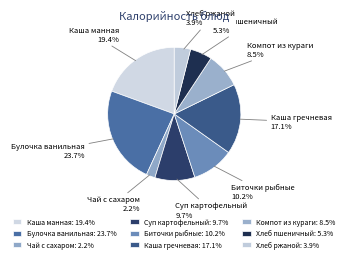

Count the number of slices in the pie.

9